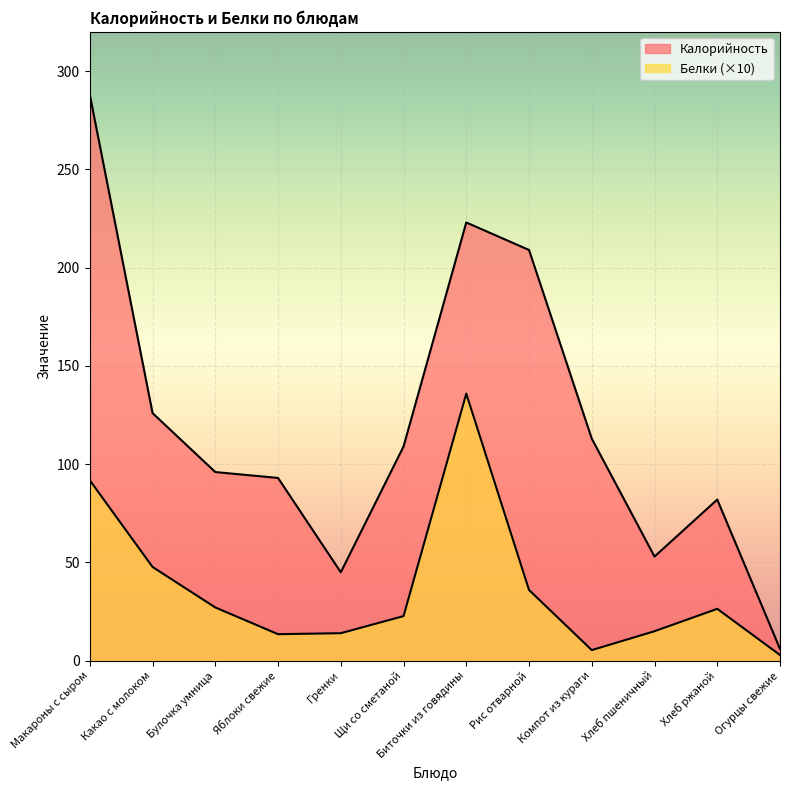

Reading left to right, extract all data points from this chart.

Калорийность: Макароны с сыром=288.0	Какао с молоком=126.0	Булочка умница=96.0	Яблоки свежие=93.0	Гренки=45.0	Щи со сметаной=109.0	Биточки из говядины=223.0	Рис отварной=209.0	Компот из кураги=113.0	Хлеб пшеничный=53.0	Хлеб ржаной=82.0	Огурцы свежие=6.0
Белки: Макароны с сыром=91.8	Какао с молоком=47.7	Булочка умница=27.1	Яблоки свежие=13.5	Гренки=14.0	Щи со сметаной=22.7	Биточки из говядины=135.9	Рис отварной=36.0	Компот из кураги=5.4	Хлеб пшеничный=15.0	Хлеб ржаной=26.4	Огурцы свежие=2.9